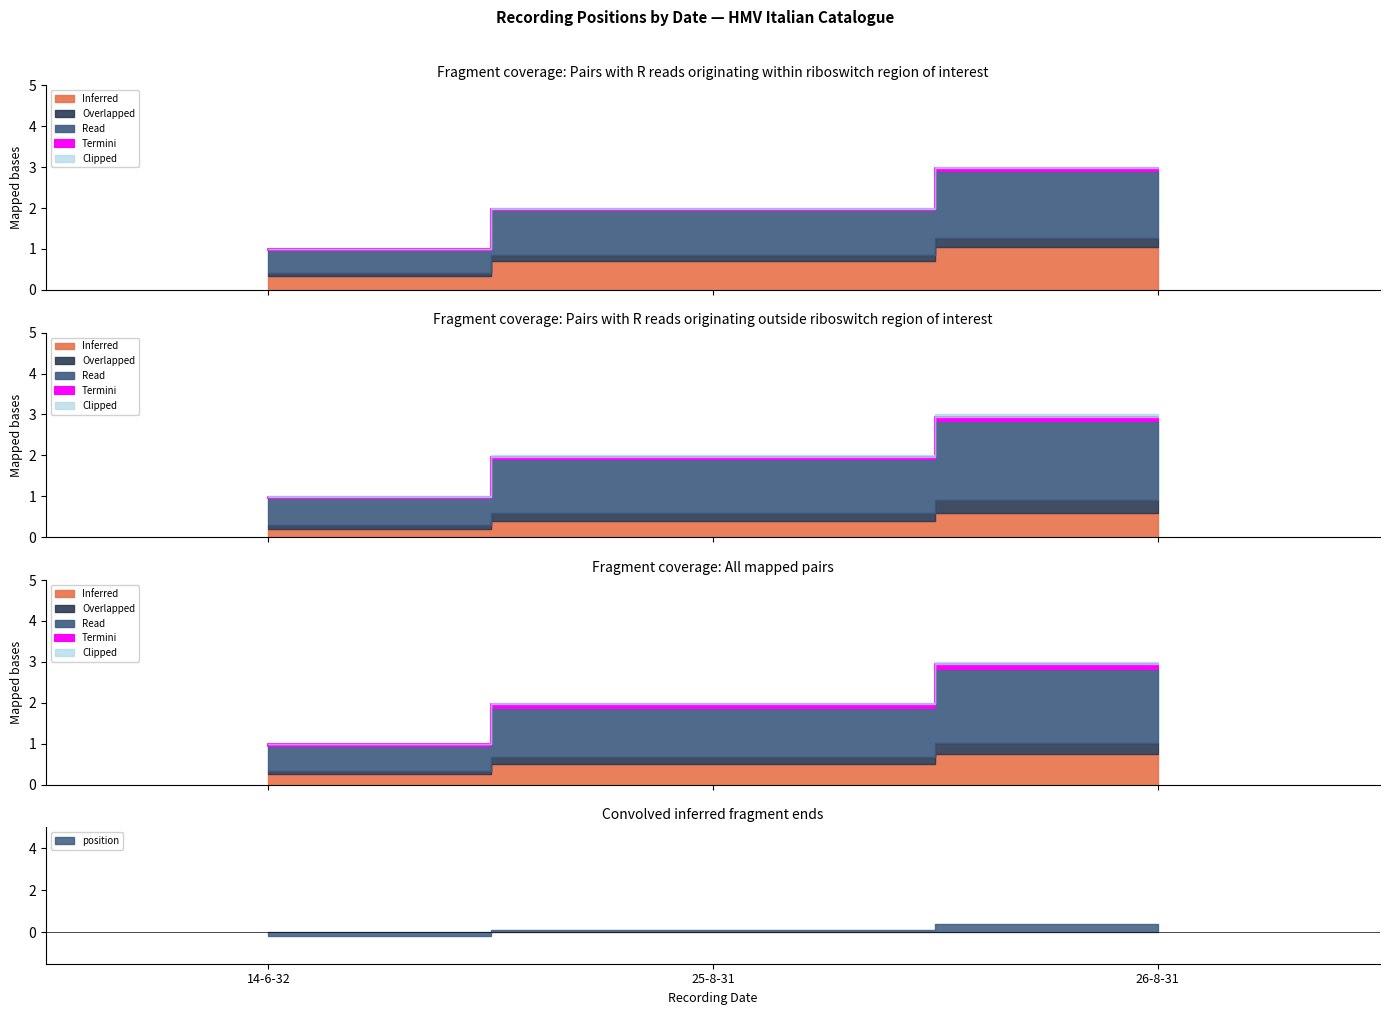

Is it true that the value at 14-6-32 is 1?

True